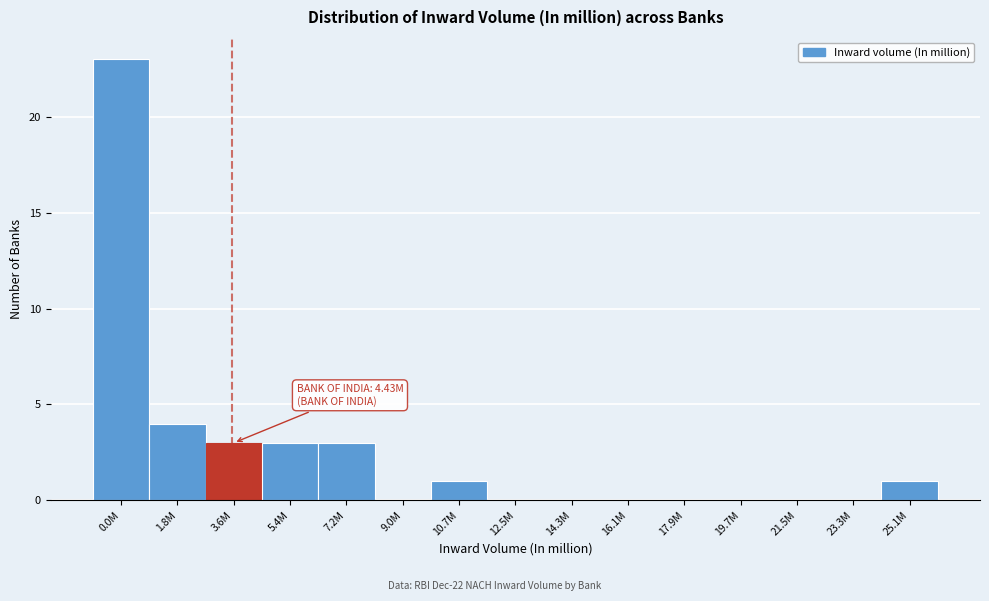

What is the sum of all values?

38